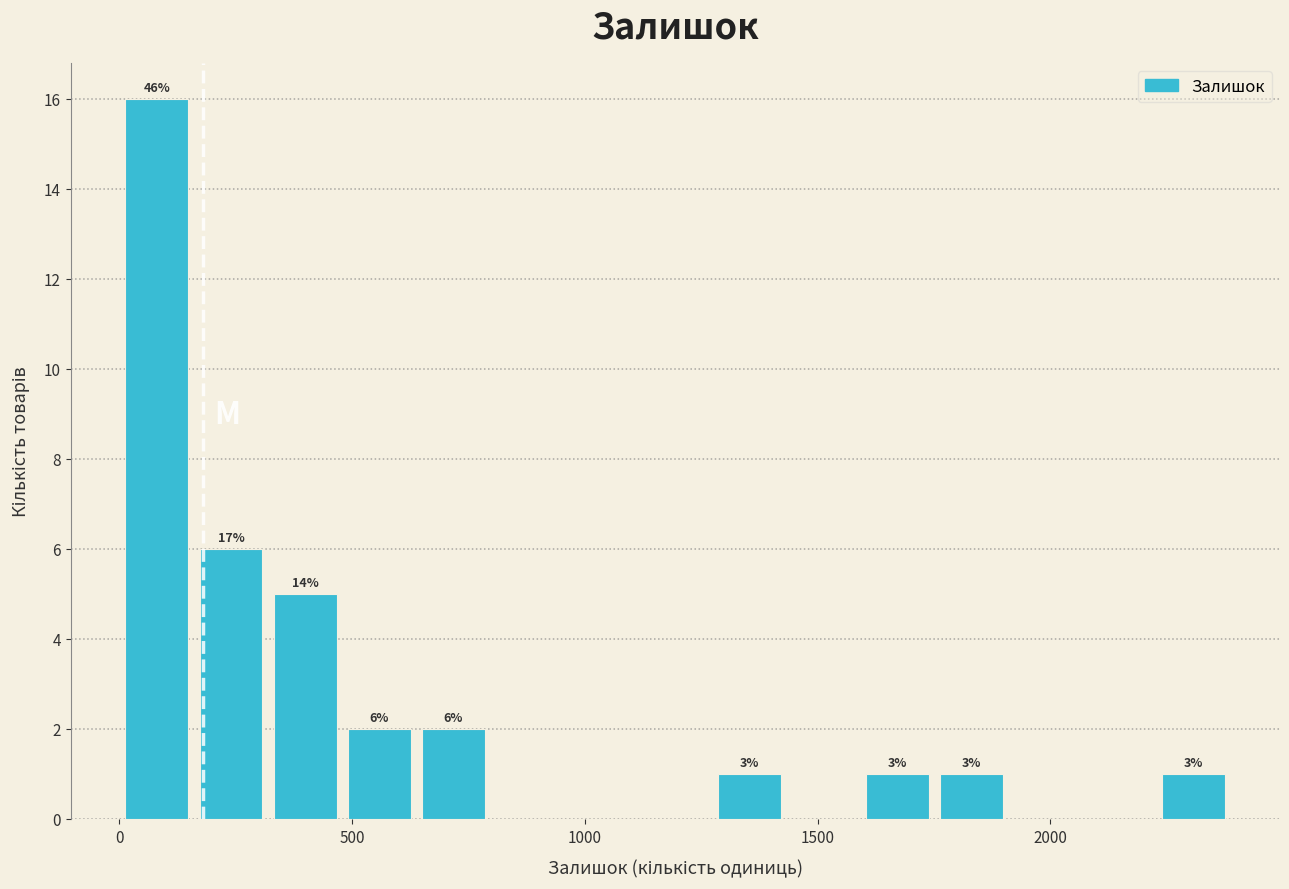

Around what value on the x-axis is the tallest bar? Give the approximate position of its centre, as read against the axis.

100